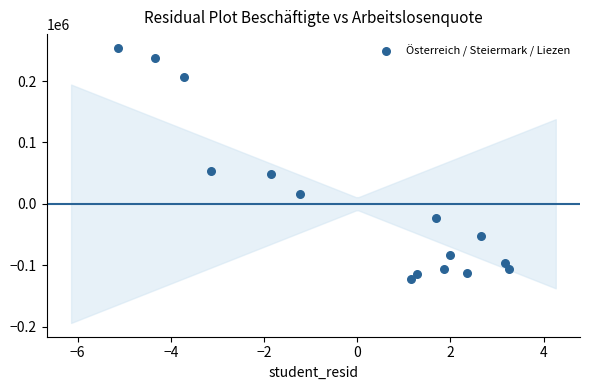

What is the range of Y values (max minus min)?

376000.0